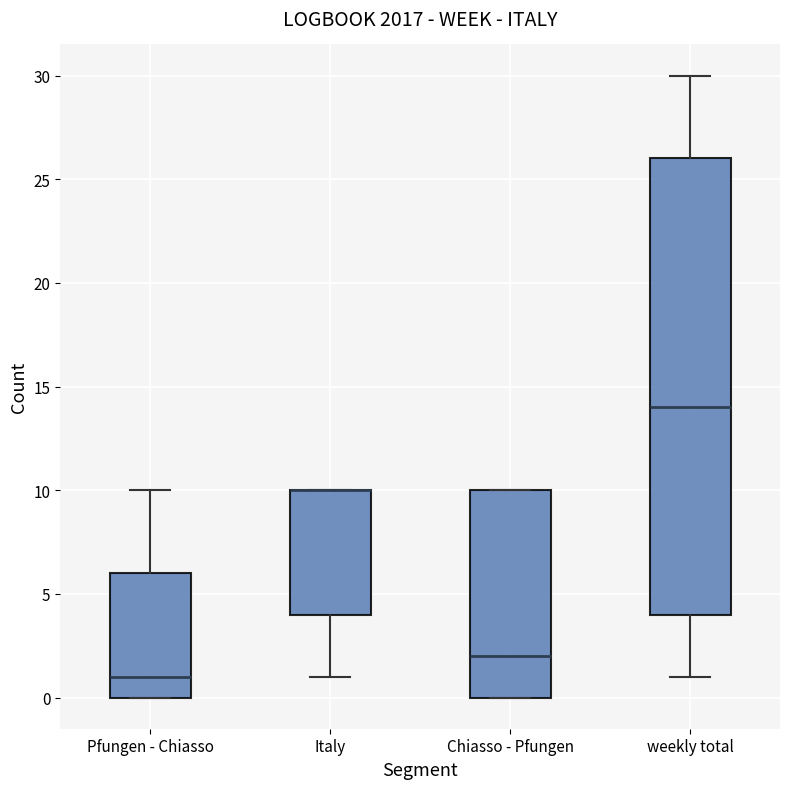

Reading left to right, transcribe this box plot: for each box, give where its median line is, the range the box spans, and where its two whiskers end, as read against the y-axis. The values are not printed on the chart, so give them approximately, as read against the axis.

Pfungen - Chiasso: median 1, box 0 to 6, whiskers 0 to 10
Italy: median 10 (drawn on the box's upper edge), box 4 to 10, whiskers 1 to 10
Chiasso - Pfungen: median 2, box 0 to 10, whiskers 0 to 10
weekly total: median 14, box 4 to 26, whiskers 1 to 30